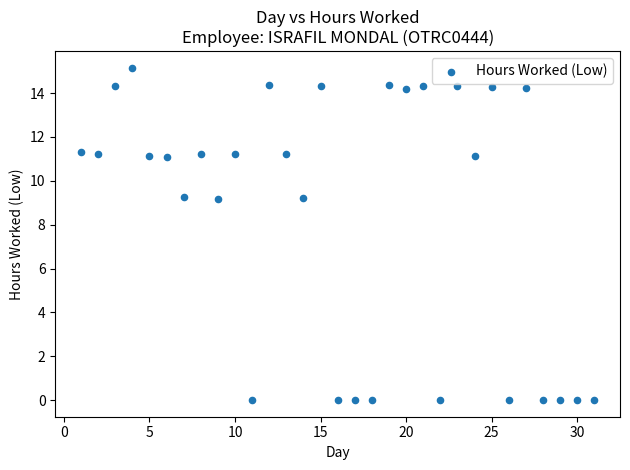

What is the range of X values (max minus min)?

30.0